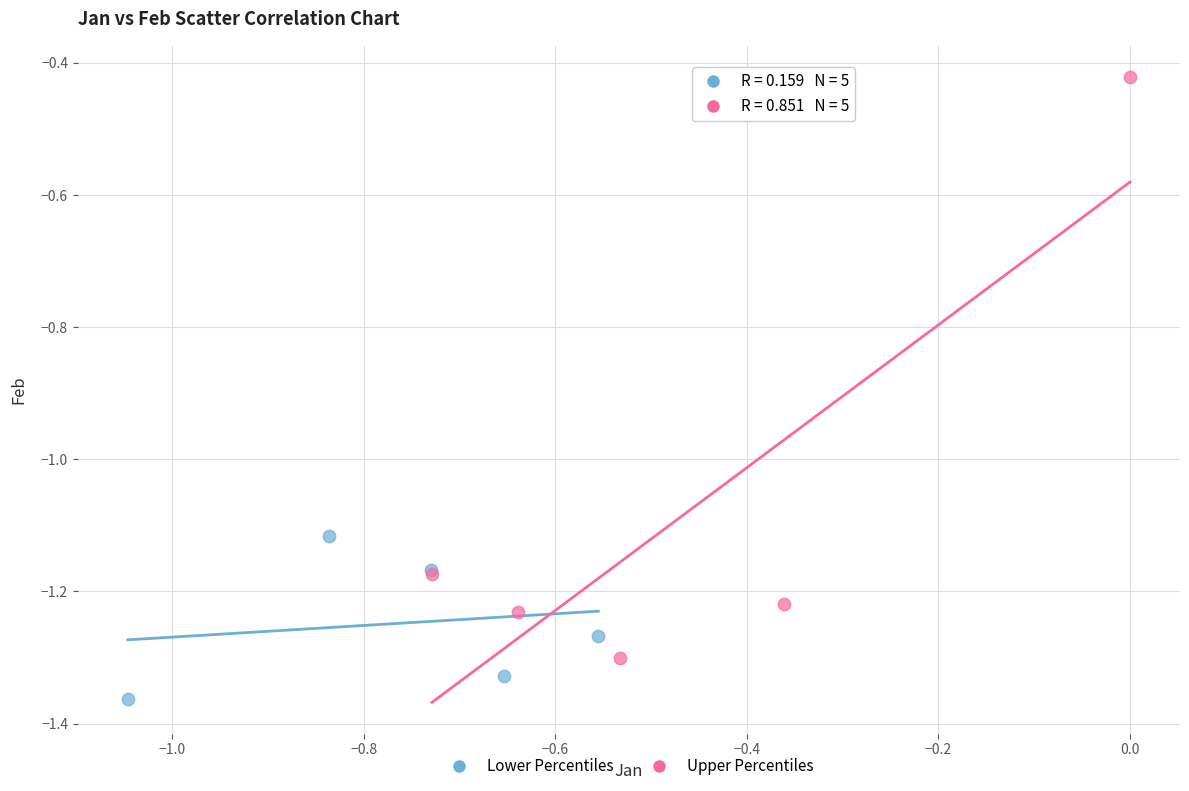

Which series reaches the minimum Y coordinate?

Lower Percentiles